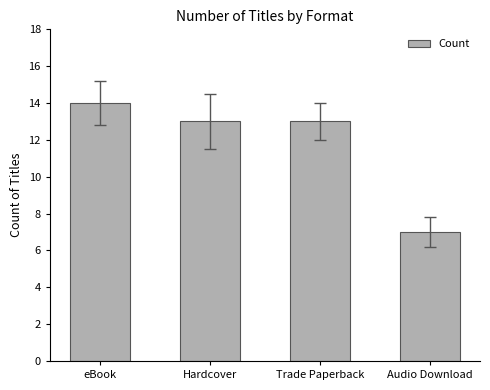

Approximately how many times larger is the value at Hardcover compared to Trade Paperback?

1.0